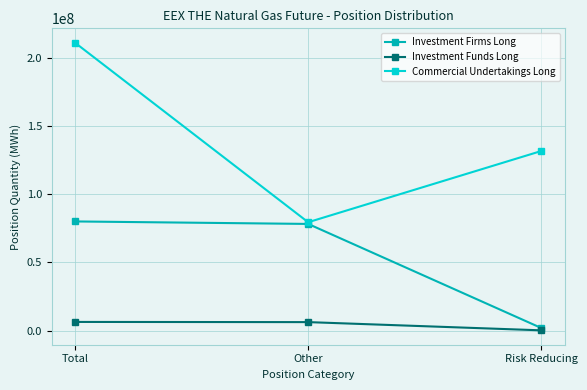

What is the difference between the maximum and minimum values in the Investment Funds Long series?

6171681